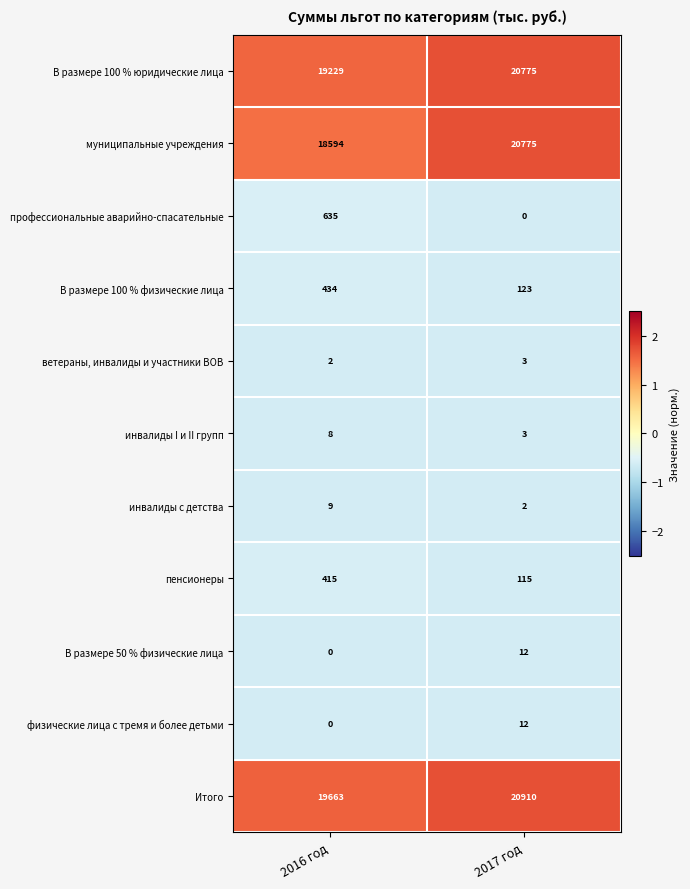

Between 2016 год and 2017 год, which series saw the biggest shift?

муниципальные учреждения